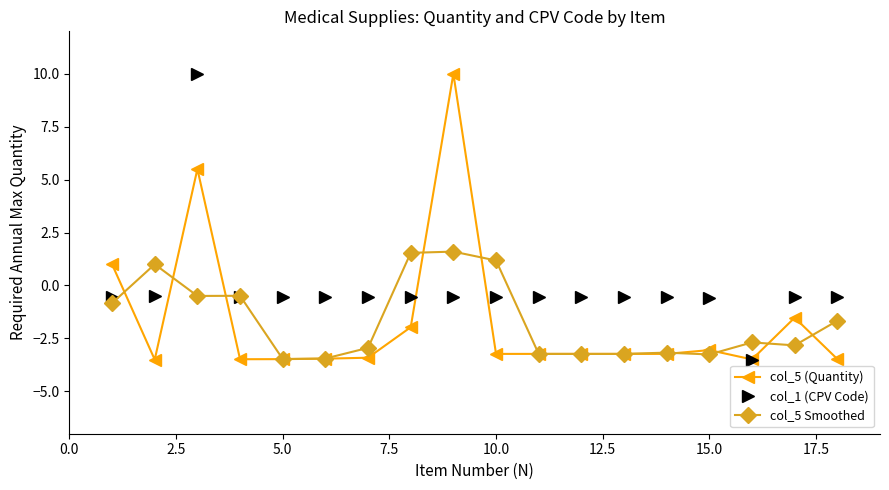

At how many categories does at least one series exceed 0?

6